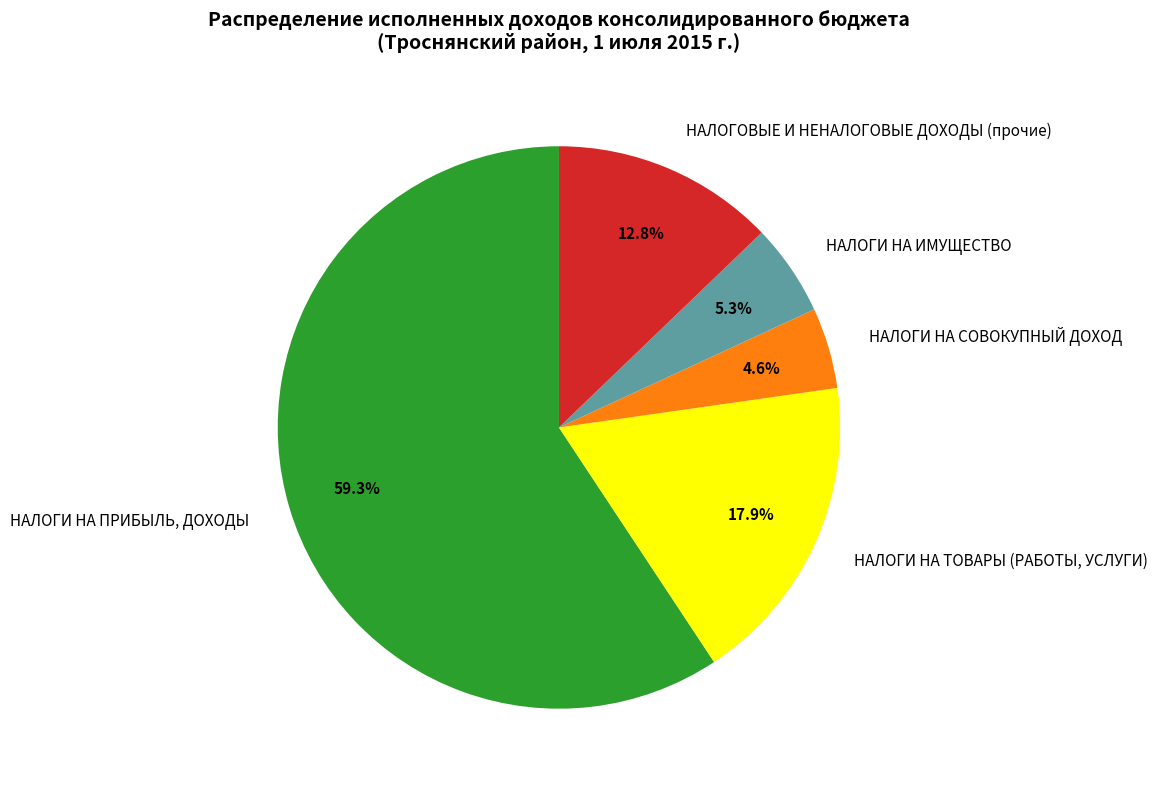

Is the sum of НАЛОГОВЫЕ И НЕНАЛОГОВЫЕ ДОХОДЫ (прочие) and НАЛОГИ НА ТОВАРЫ (РАБОТЫ, УСЛУГИ) greater than half?

No